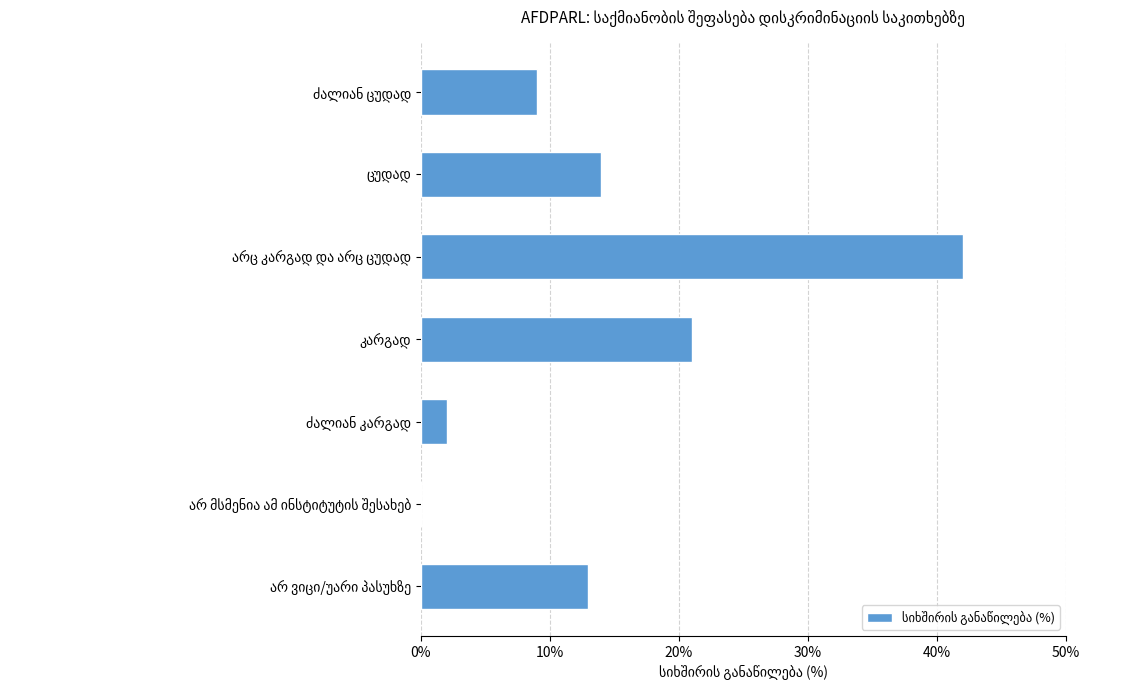

What is the maximum value shown in the chart?

42